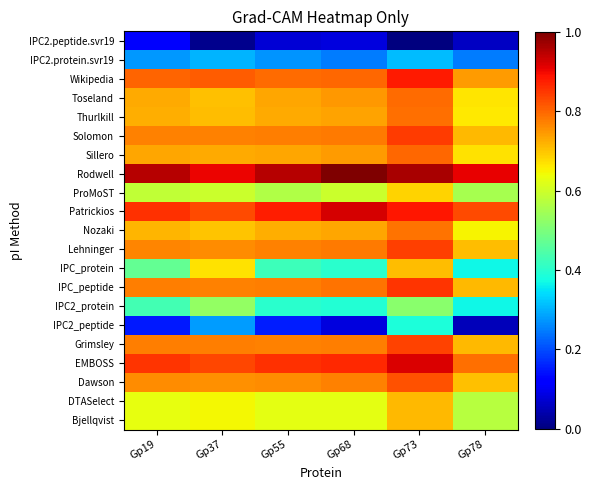

Reading right to left, what are all the values shown in this chart?

Bjellqvist: Gp78=0.6	Gp73=0.7	Gp68=0.6	Gp55=0.6	Gp37=0.6	Gp19=0.6
DTASelect: Gp78=0.6	Gp73=0.7	Gp68=0.6	Gp55=0.6	Gp37=0.6	Gp19=0.6
Dawson: Gp78=0.7	Gp73=0.8	Gp68=0.8	Gp55=0.8	Gp37=0.8	Gp19=0.8
EMBOSS: Gp78=0.8	Gp73=0.9	Gp68=0.9	Gp55=0.9	Gp37=0.8	Gp19=0.9
Grimsley: Gp78=0.7	Gp73=0.8	Gp68=0.8	Gp55=0.8	Gp37=0.8	Gp19=0.8
IPC2_peptide: Gp78=0.1	Gp73=0.4	Gp68=0.1	Gp55=0.2	Gp37=0.3	Gp19=0.2
IPC2_protein: Gp78=0.4	Gp73=0.5	Gp68=0.4	Gp55=0.4	Gp37=0.5	Gp19=0.4
IPC_peptide: Gp78=0.7	Gp73=0.9	Gp68=0.8	Gp55=0.8	Gp37=0.8	Gp19=0.8
IPC_protein: Gp78=0.4	Gp73=0.7	Gp68=0.4	Gp55=0.4	Gp37=0.7	Gp19=0.5
Lehninger: Gp78=0.7	Gp73=0.8	Gp68=0.8	Gp55=0.8	Gp37=0.8	Gp19=0.8
Nozaki: Gp78=0.7	Gp73=0.8	Gp68=0.7	Gp55=0.7	Gp37=0.7	Gp19=0.7
Patrickios: Gp78=0.8	Gp73=0.9	Gp68=0.9	Gp55=0.9	Gp37=0.8	Gp19=0.9
ProMoST: Gp78=0.6	Gp73=0.7	Gp68=0.6	Gp55=0.6	Gp37=0.6	Gp19=0.6
Rodwell: Gp78=0.9	Gp73=1.0	Gp68=1.0	Gp55=1.0	Gp37=0.9	Gp19=1.0
Sillero: Gp78=0.7	Gp73=0.8	Gp68=0.7	Gp55=0.7	Gp37=0.7	Gp19=0.7
Solomon: Gp78=0.7	Gp73=0.8	Gp68=0.8	Gp55=0.8	Gp37=0.8	Gp19=0.8
Thurlkill: Gp78=0.7	Gp73=0.8	Gp68=0.7	Gp55=0.7	Gp37=0.7	Gp19=0.7
Toseland: Gp78=0.7	Gp73=0.8	Gp68=0.7	Gp55=0.7	Gp37=0.7	Gp19=0.7
Wikipedia: Gp78=0.7	Gp73=0.9	Gp68=0.8	Gp55=0.8	Gp37=0.8	Gp19=0.8
IPC2.protein.svr19: Gp78=0.2	Gp73=0.3	Gp68=0.2	Gp55=0.3	Gp37=0.3	Gp19=0.3
IPC2.peptide.svr19: Gp78=0.1	Gp73=0.0	Gp68=0.1	Gp55=0.1	Gp37=0.0	Gp19=0.1